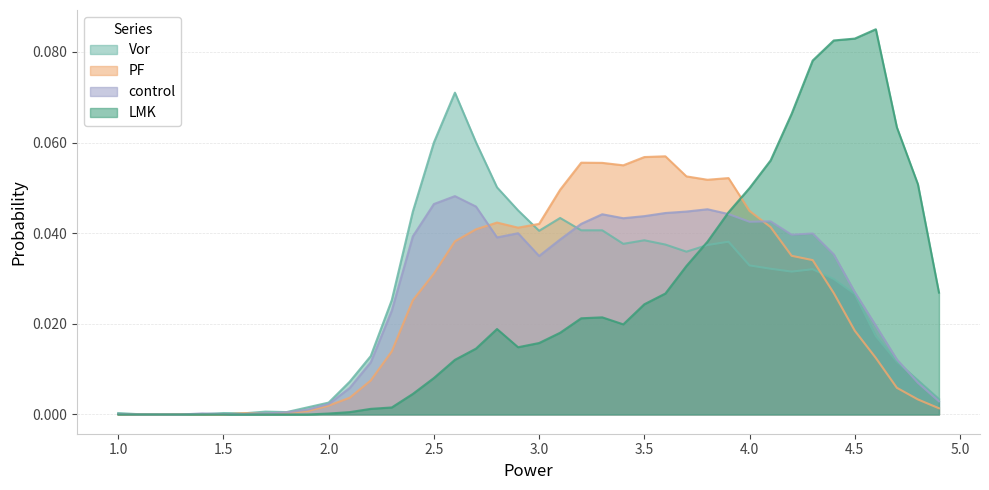

Is the value of PF at 1.8 greater than the value of control at 3.4?

No